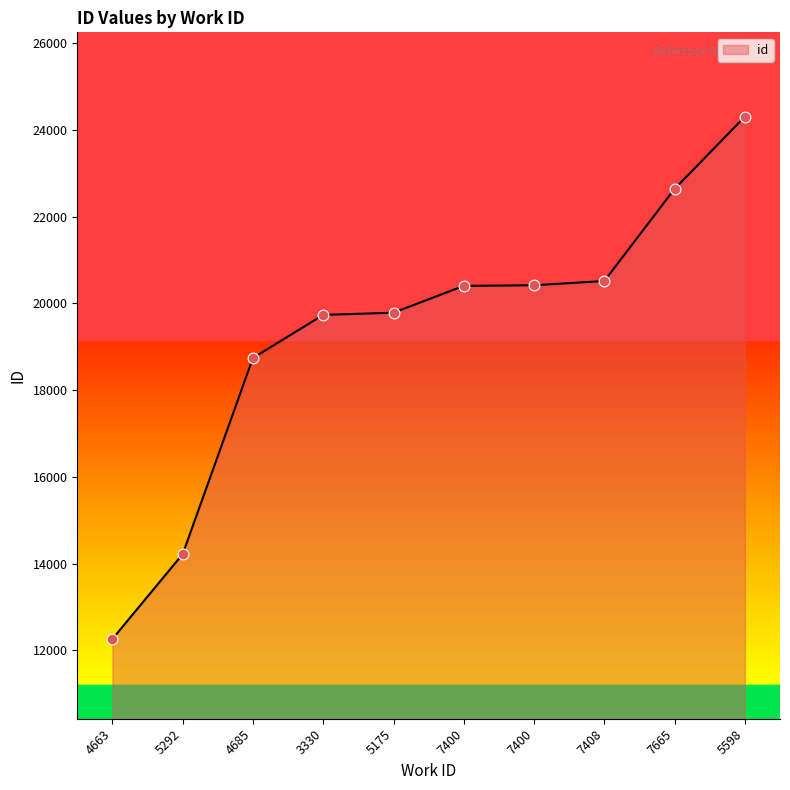

Approximately how many times larger is the value at 4663 compared to 7408?

0.6